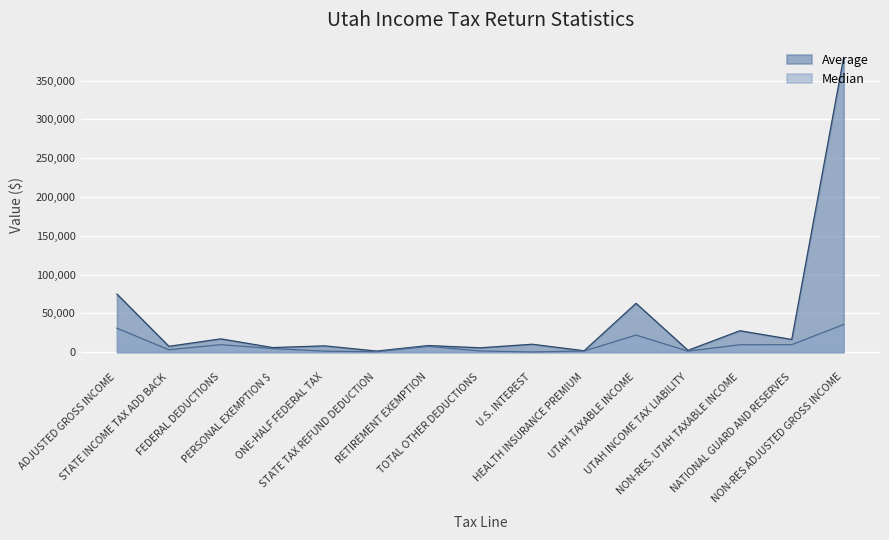

True or false: Average and Median cross at least once.

False